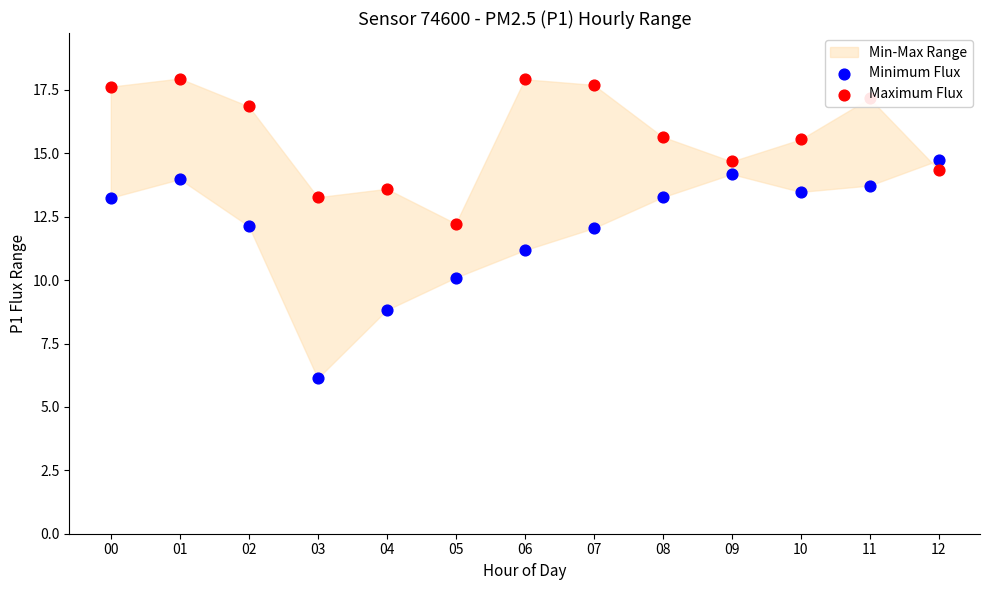

At how many categories does at least one series exceed 15?

8